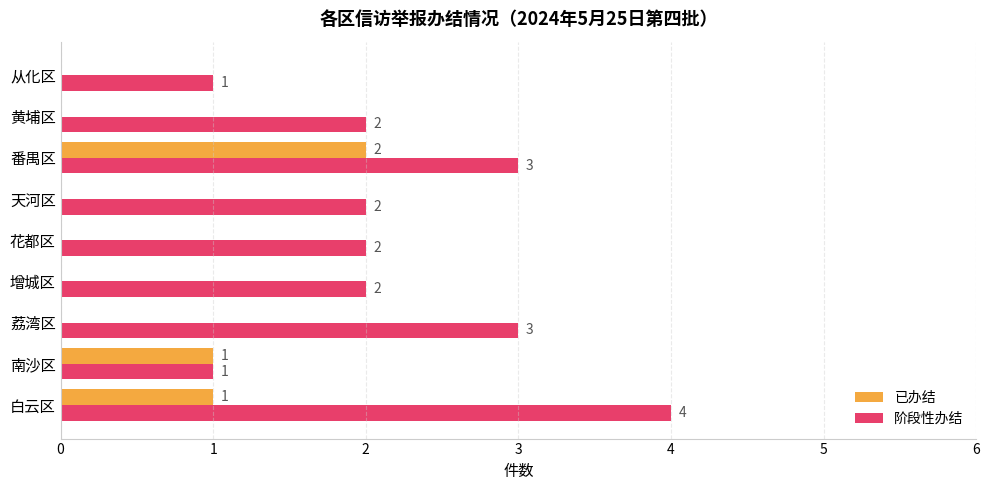

True or false: 阶段性办结 has a value of 0 at 南沙区.

False